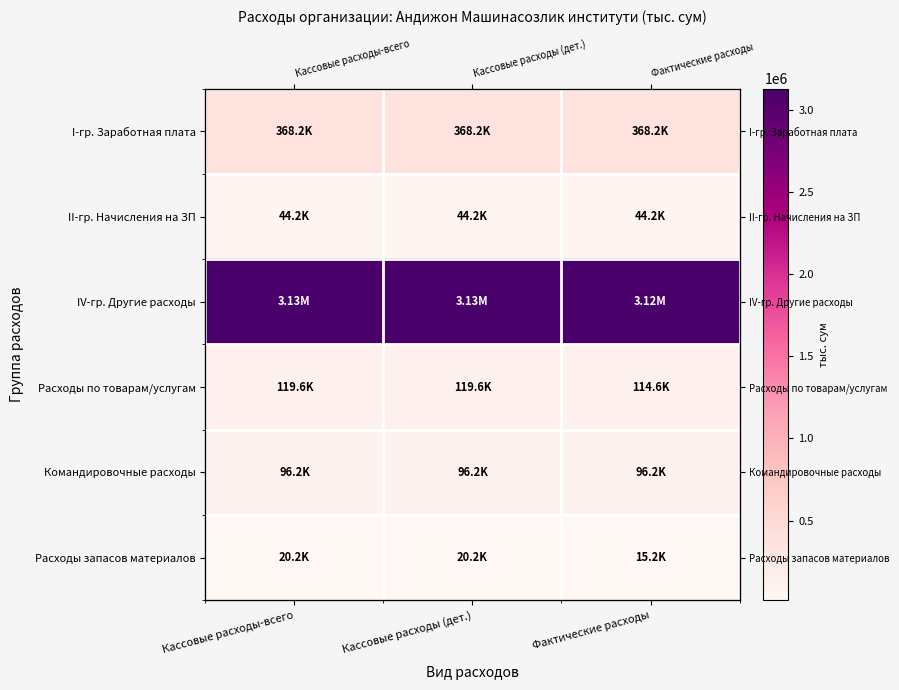

What is the smallest value displayed?

15213.6